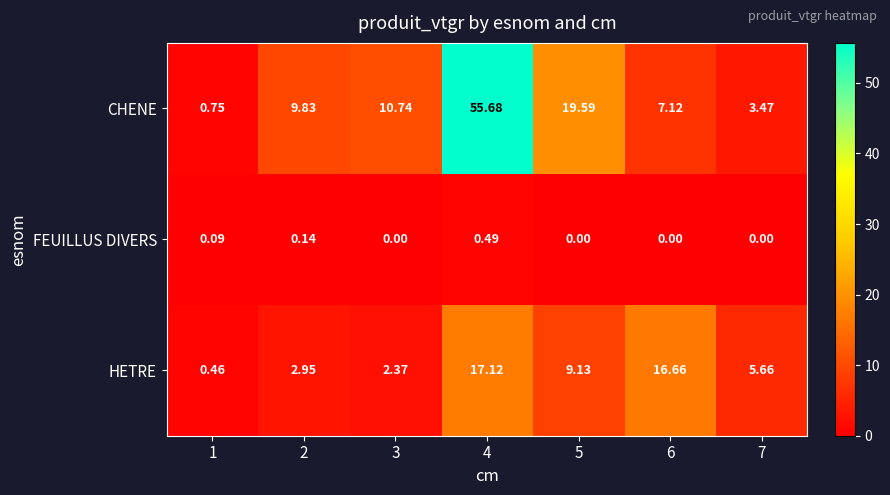

At how many categories does at least one series exceed 45?

1